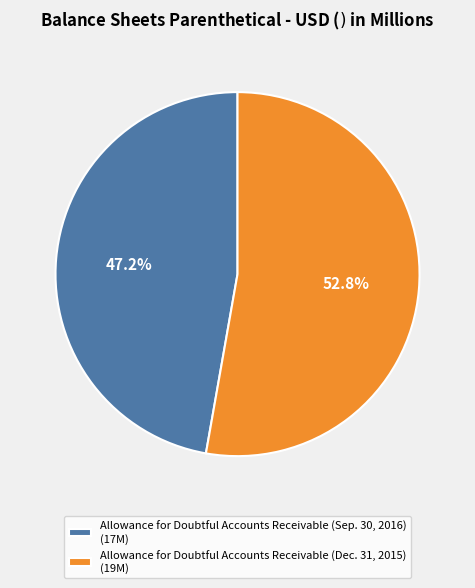

Rank the categories by value from highest to lowest.

Allowance for Doubtful Accounts Receivable (Dec. 31, 2015), Allowance for Doubtful Accounts Receivable (Sep. 30, 2016)